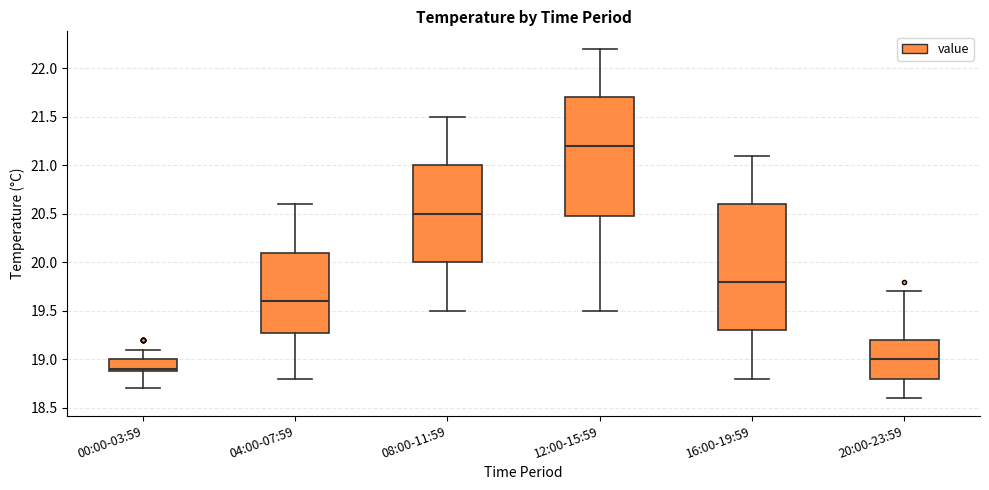

Which box is the tallest, from its lower edge to its upper edge?

16:00-19:59